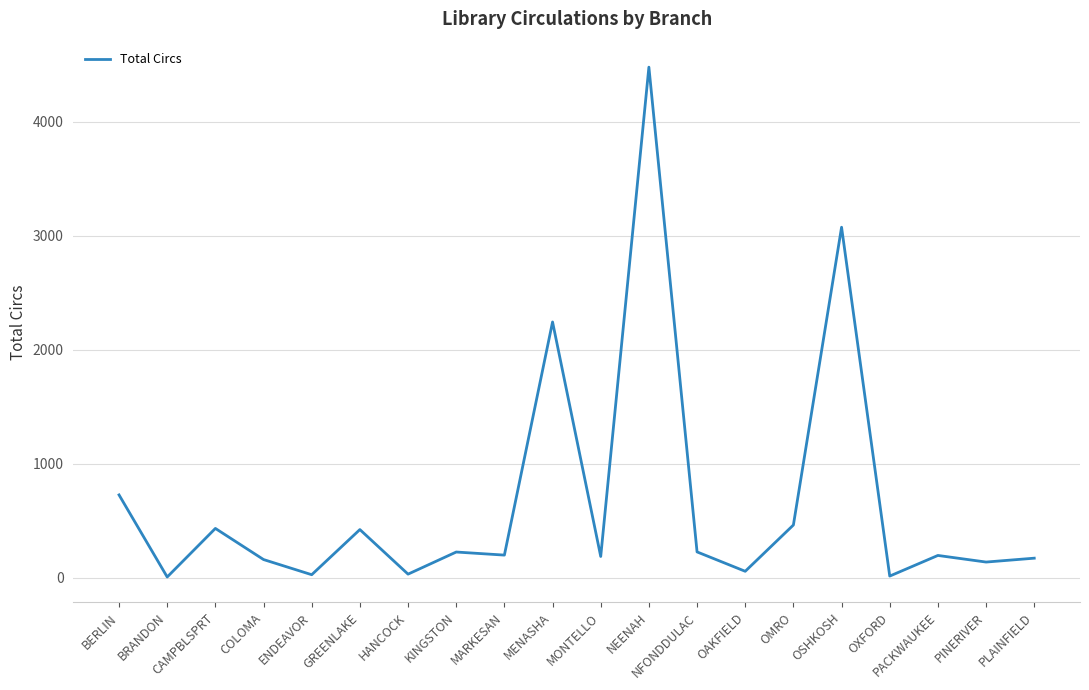

The value at CAMPBLSPRT is 619. True or false?

False